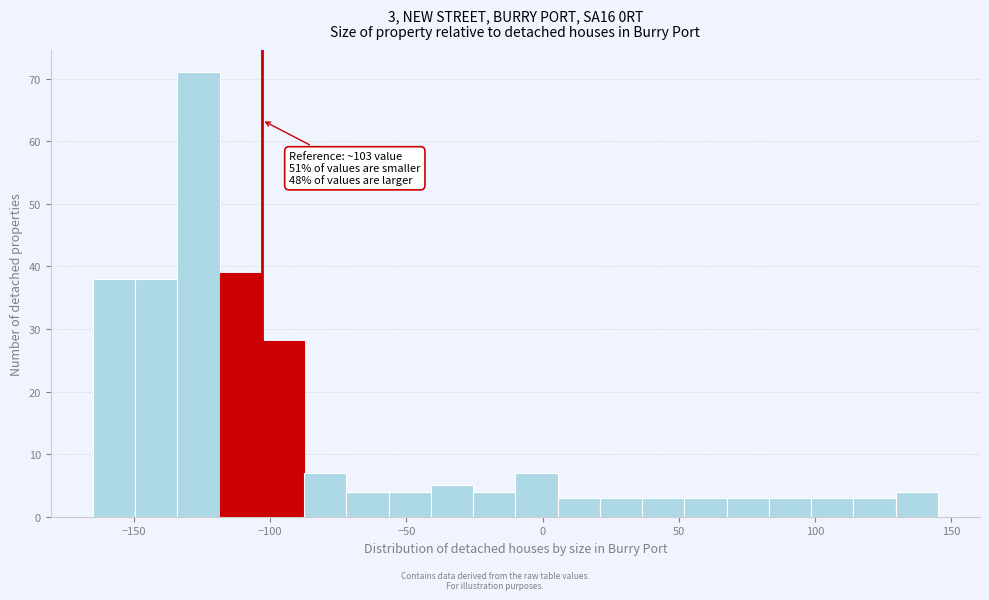

Read against the x-axis, roughly where is the centre of the tallest bar?

-125